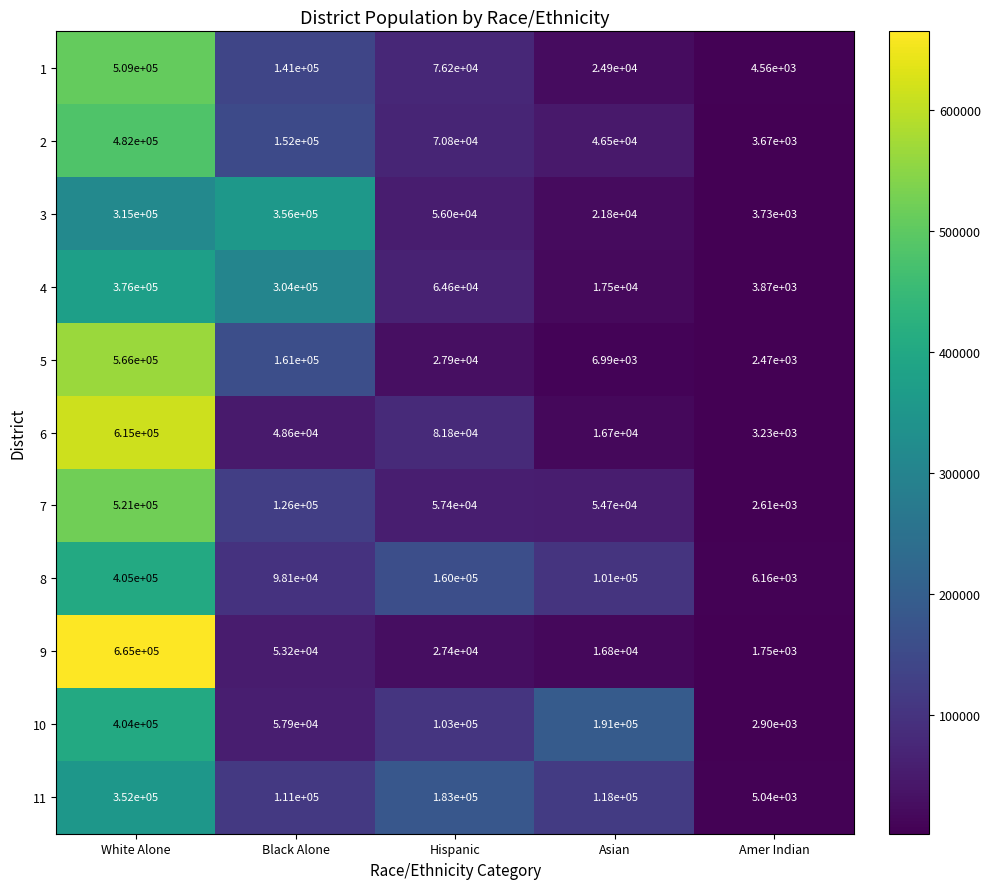

Which series has the largest range (max minus min)?

9